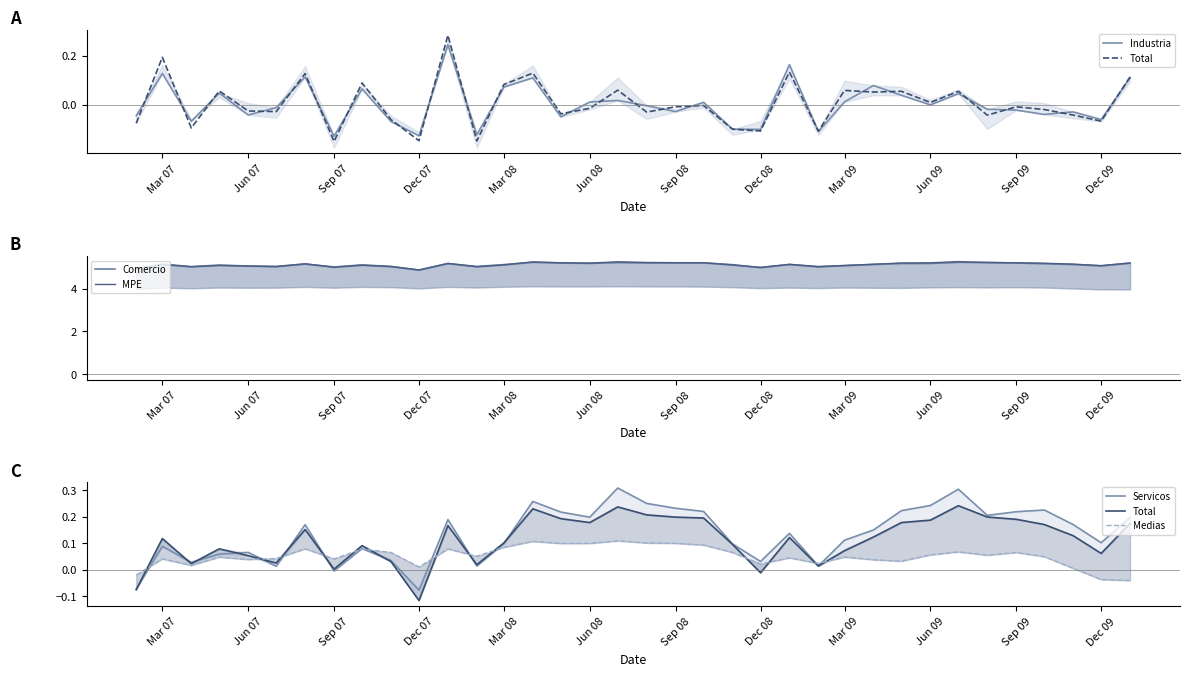

Reading left to right, what are all the values shown in this chart?

Industria: -0.0	0.1	-0.1	0.0	-0.0	-0.0	0.1	-0.1	0.1	-0.1	-0.1	0.2	-0.1	0.1	0.1	-0.0	0.0	0.0	-0.0	-0.0	0.0	-0.1	-0.1	0.2	-0.1	0.0	0.1	0.0	-0.0	0.0	-0.0	-0.0	-0.0	-0.0	-0.1	0.1
Total: -0.1	0.1	0.0	0.1	0.1	0.0	0.2	0.0	0.1	0.0	-0.1	0.2	0.0	0.1	0.2	0.2	0.2	0.2	0.2	0.2	0.2	0.1	-0.0	0.1	0.0	0.1	0.1	0.2	0.2	0.2	0.2	0.2	0.2	0.1	0.1	0.2
Comercio: 4.9	5.1	5.0	5.1	5.1	5.0	5.1	5.0	5.1	5.0	4.9	5.2	5.0	5.1	5.2	5.2	5.2	5.2	5.2	5.2	5.2	5.1	5.0	5.1	5.0	5.1	5.1	5.2	5.2	5.2	5.2	5.2	5.2	5.1	5.1	5.2
MPE: 4.9	5.1	5.0	5.1	5.1	5.0	5.2	5.0	5.1	5.0	4.9	5.2	5.0	5.1	5.2	5.2	5.2	5.3	5.2	5.2	5.2	5.1	5.0	5.1	5.0	5.1	5.1	5.2	5.2	5.3	5.2	5.2	5.2	5.1	5.1	5.2
Servicos: -0.1	0.1	0.0	0.1	0.1	0.0	0.2	-0.0	0.1	0.0	-0.1	0.2	0.0	0.1	0.3	0.2	0.2	0.3	0.3	0.2	0.2	0.1	0.0	0.1	0.0	0.1	0.1	0.2	0.2	0.3	0.2	0.2	0.2	0.2	0.1	0.2
Medias: -0.0	0.0	0.0	0.0	0.0	0.0	0.1	0.0	0.1	0.1	0.0	0.1	0.1	0.1	0.1	0.1	0.1	0.1	0.1	0.1	0.1	0.1	0.0	0.0	0.0	0.0	0.0	0.0	0.1	0.1	0.1	0.1	0.0	0.0	-0.0	-0.0